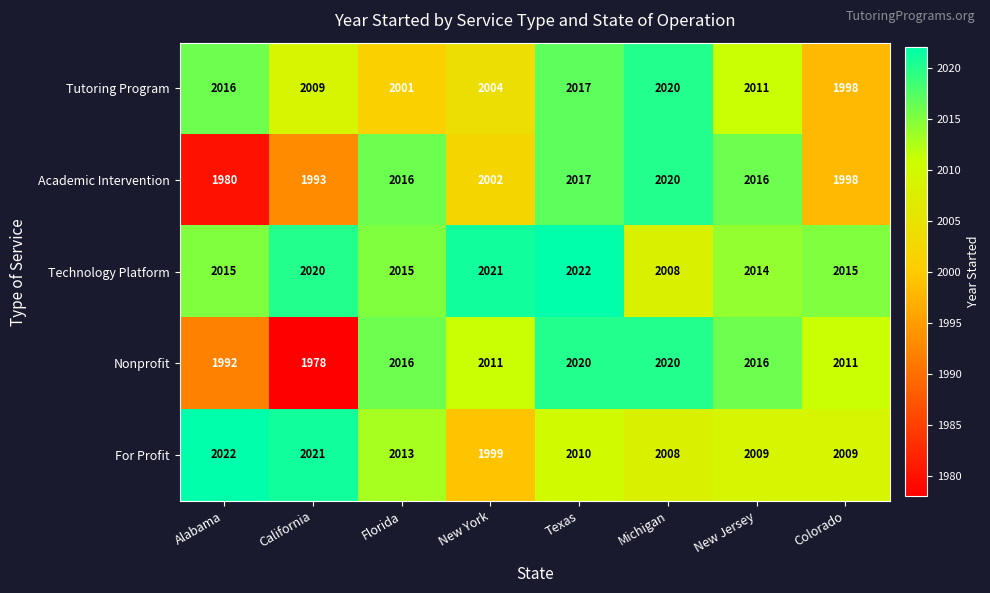

Rank the series at New York from highest to lowest value.

Technology Platform, Nonprofit, Tutoring Program, Academic Intervention, For Profit